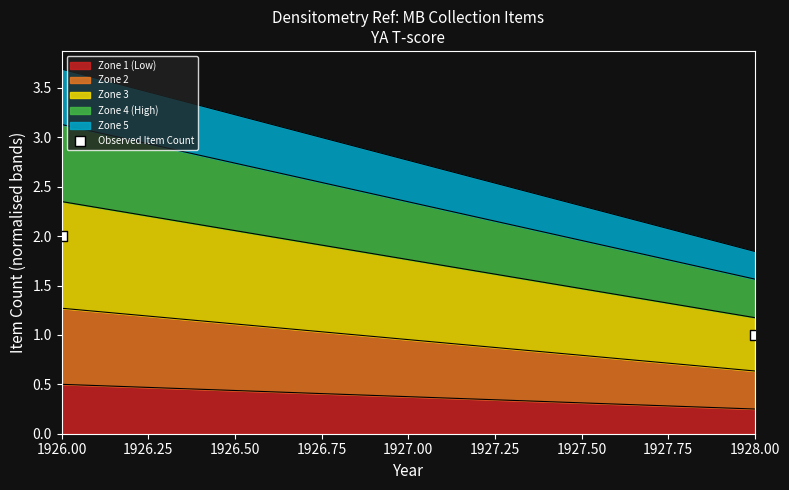

Which category has the lowest value in the Zone 1 (Low) series?

1928.00